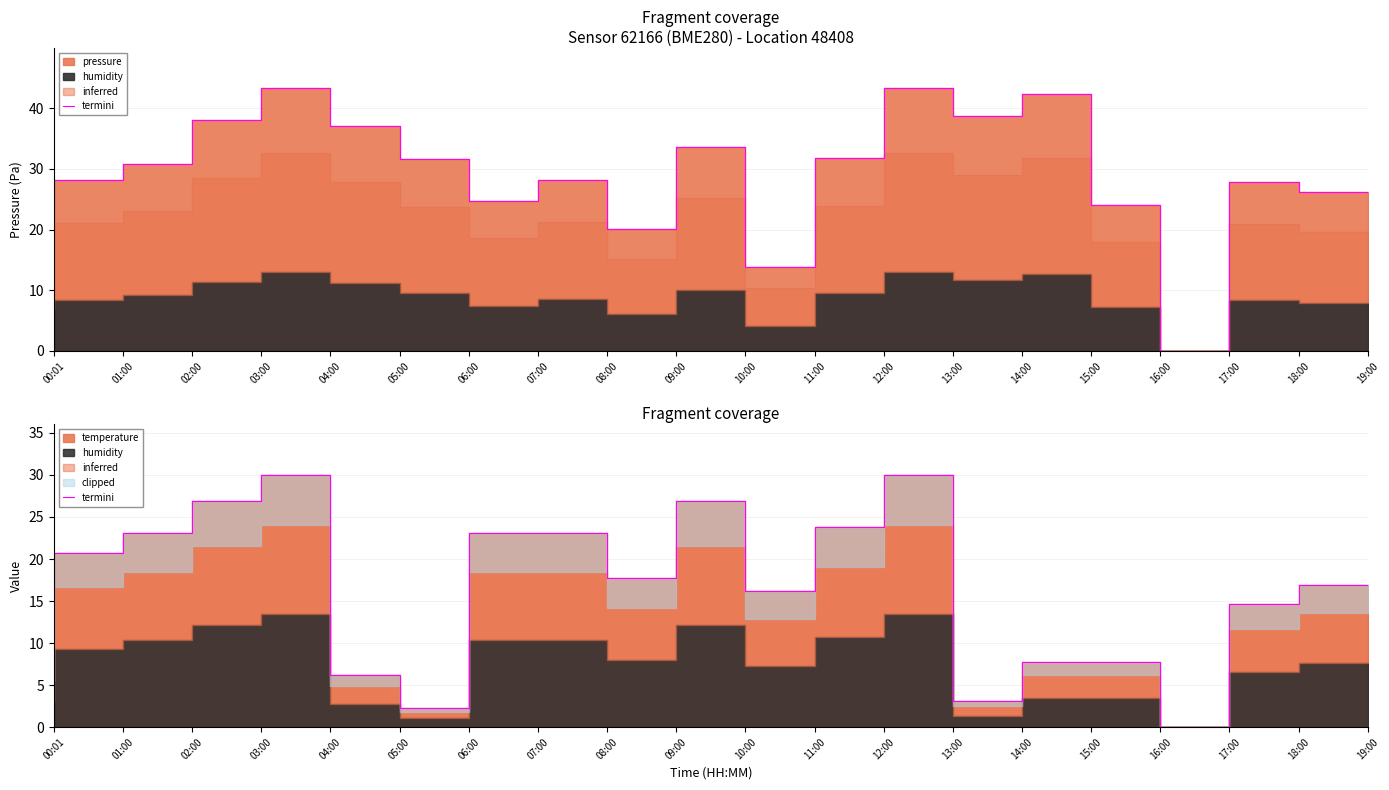

What is the label of the 12th point from the right?

08:00